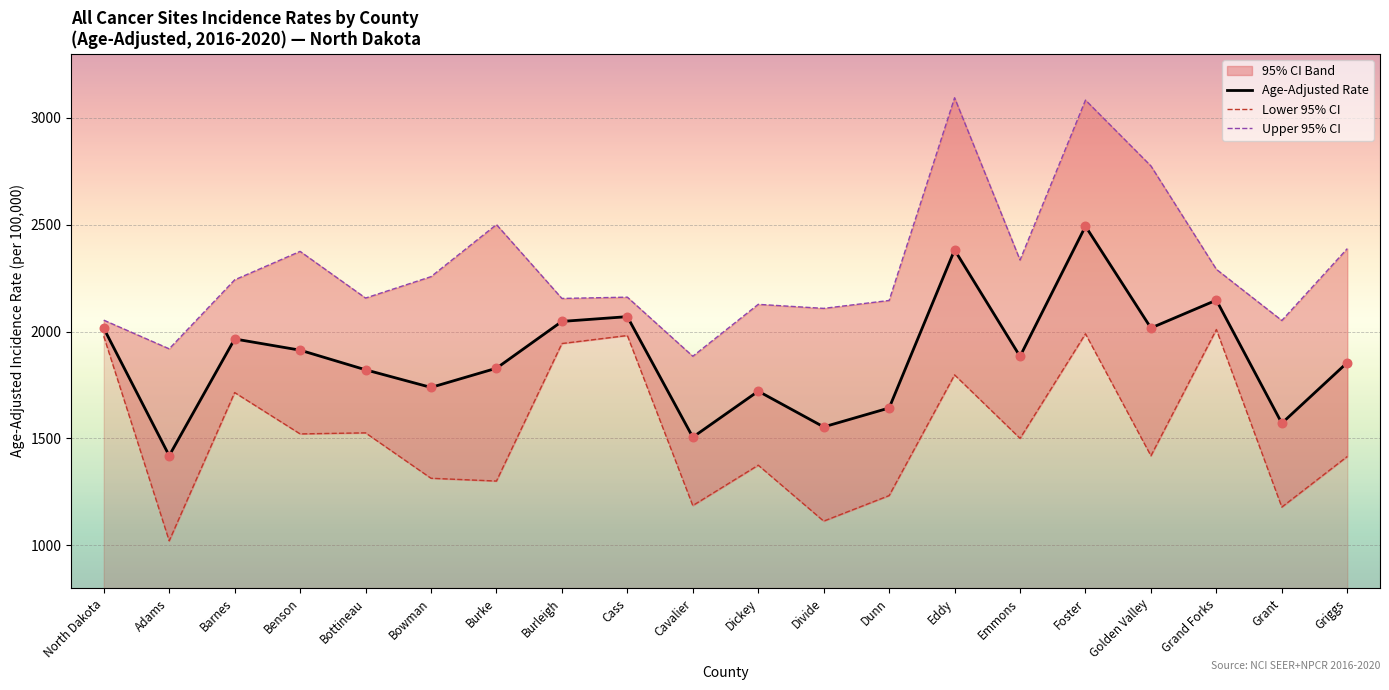

What is the total value across all series at Burke?

5630.0